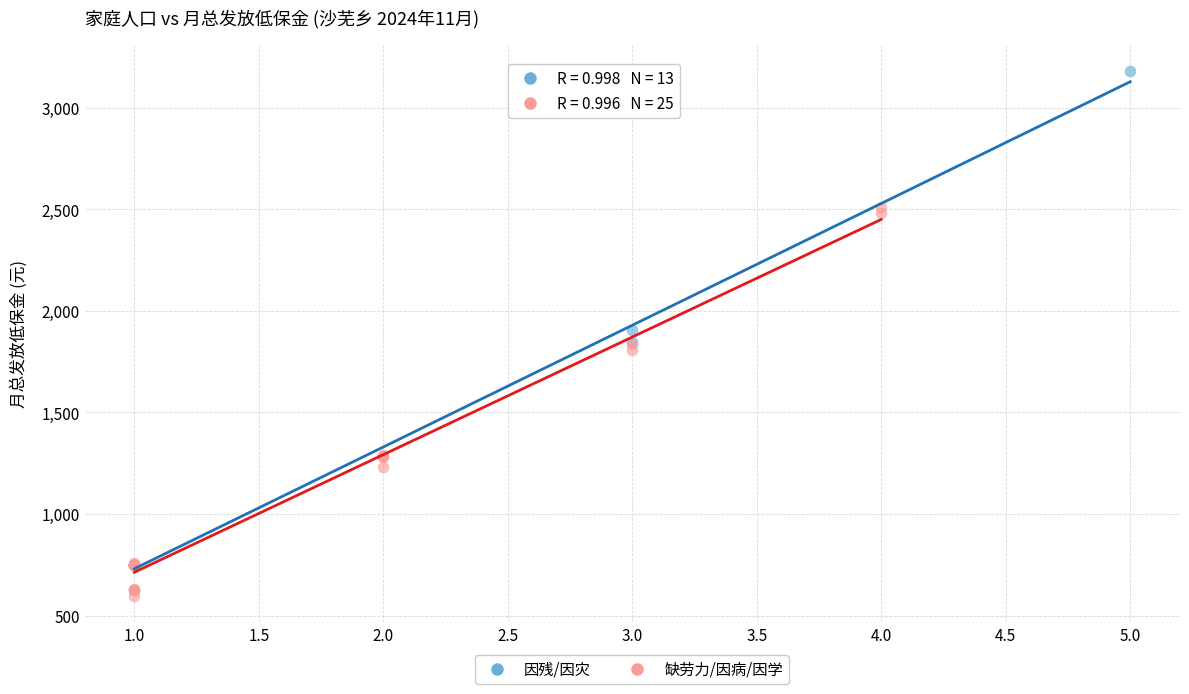

Which series contains the highest Y value?

因残/因灾